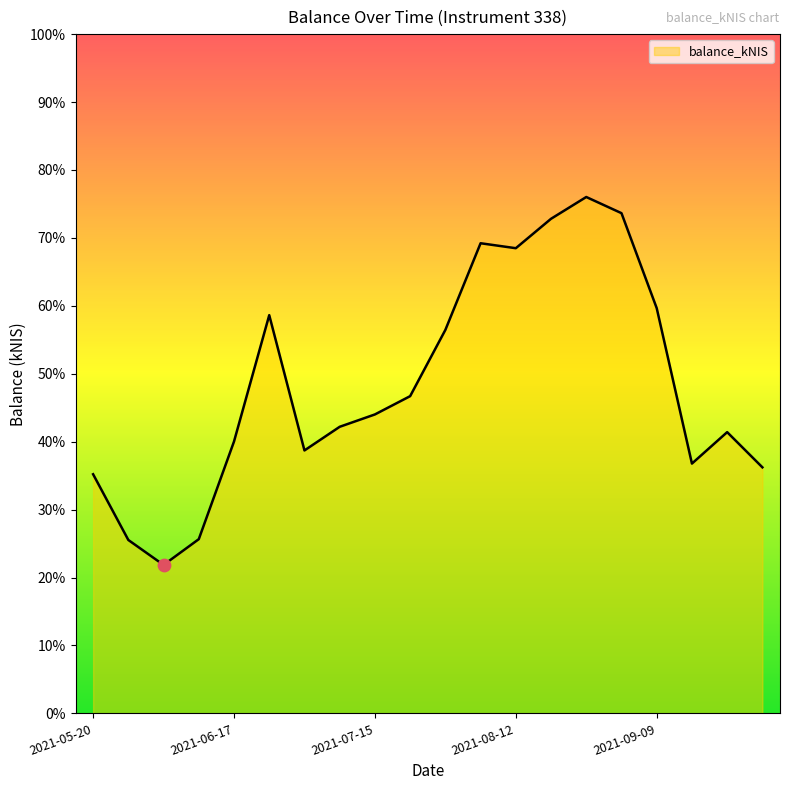

Does the chart have visible grid lines?

No